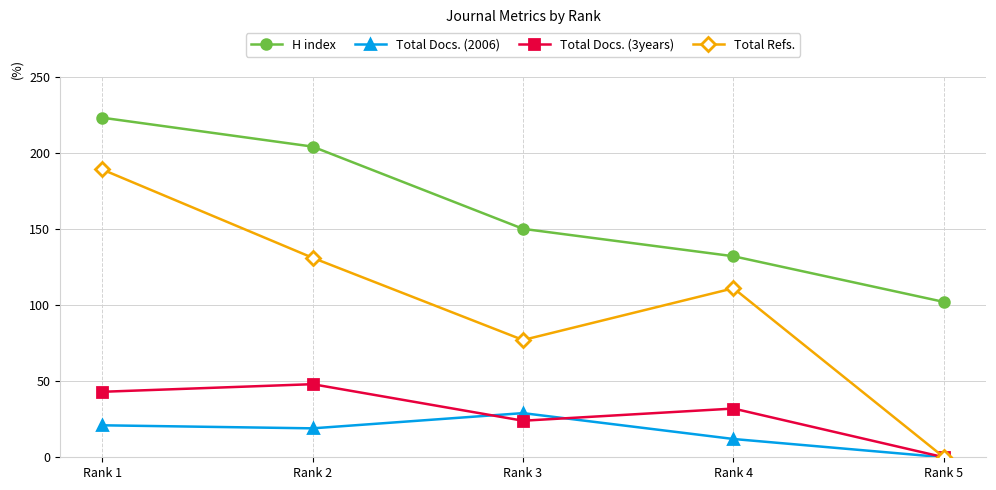

Count the number of data series in this chart.

4